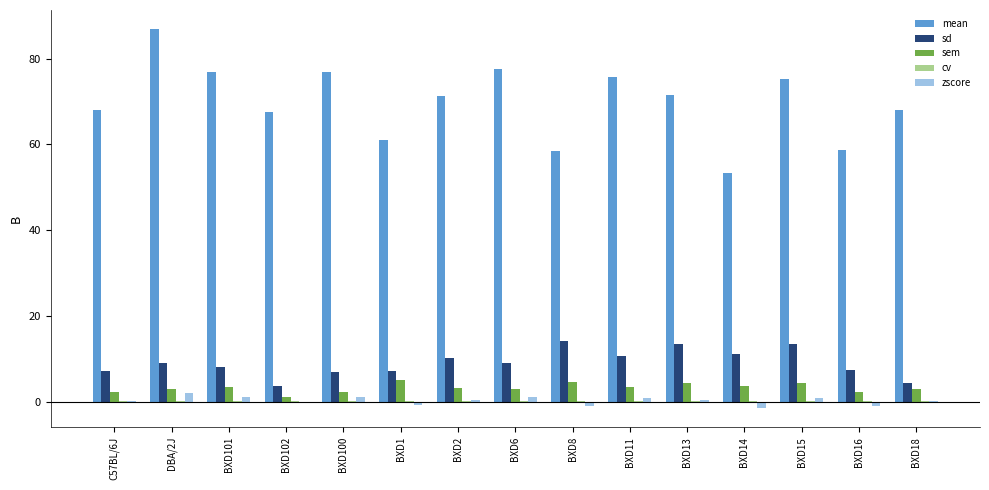

Are the bars horizontal?

No